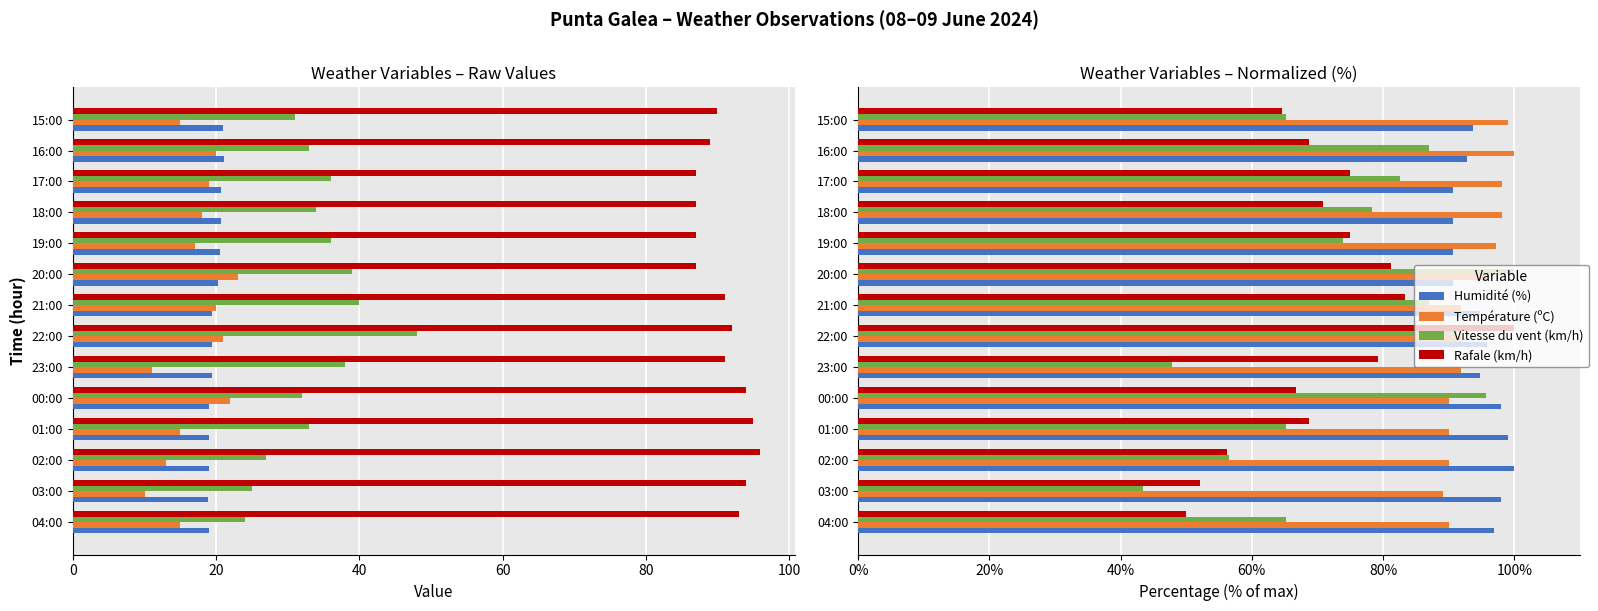

What is the difference between the maximum and second lowest values in the Température (ºC) series?

10.0